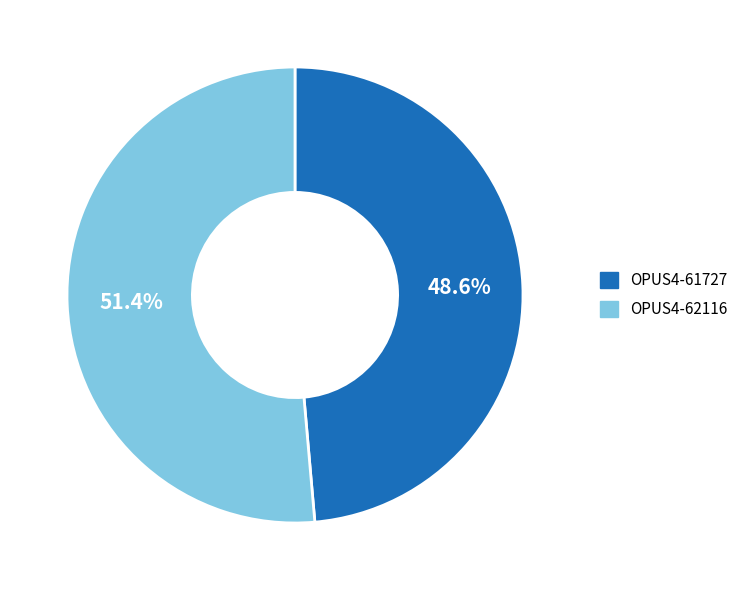

How many segments does this pie chart have?

2